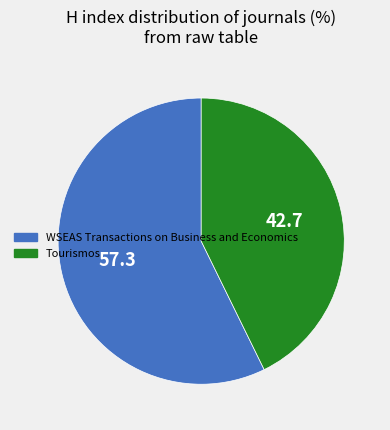

True or false: WSEAS Transactions on Business and Economics accounts for 45% of the total.

False